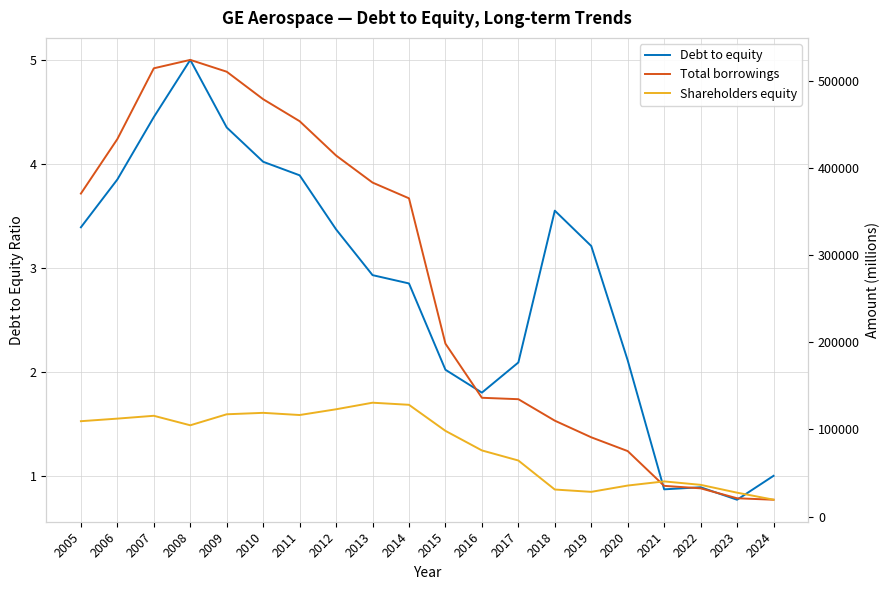

Which category has the lowest value in the Shareholders equity series?

2024